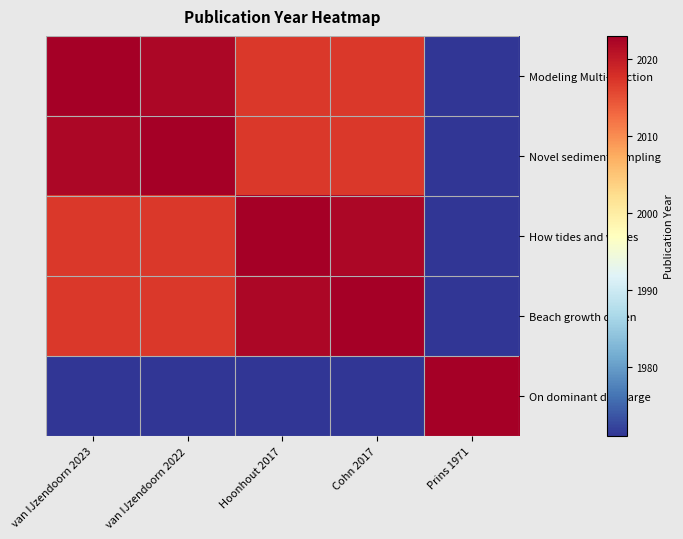

Reading left to right, extract all data points from this chart.

Modeling Multi-Fraction: van IJzendoorn 2023=2023	van IJzendoorn 2022=2022	Hoonhout 2017=2017	Cohn 2017=2017	Prins 1971=1971
Novel sediment sampling: van IJzendoorn 2023=2022	van IJzendoorn 2022=2023	Hoonhout 2017=2017	Cohn 2017=2017	Prins 1971=1971
How tides and waves: van IJzendoorn 2023=2017	van IJzendoorn 2022=2017	Hoonhout 2017=2023	Cohn 2017=2022	Prins 1971=1971
Beach growth driven: van IJzendoorn 2023=2017	van IJzendoorn 2022=2017	Hoonhout 2017=2022	Cohn 2017=2023	Prins 1971=1971
On dominant discharge: van IJzendoorn 2023=1971	van IJzendoorn 2022=1971	Hoonhout 2017=1971	Cohn 2017=1971	Prins 1971=2023